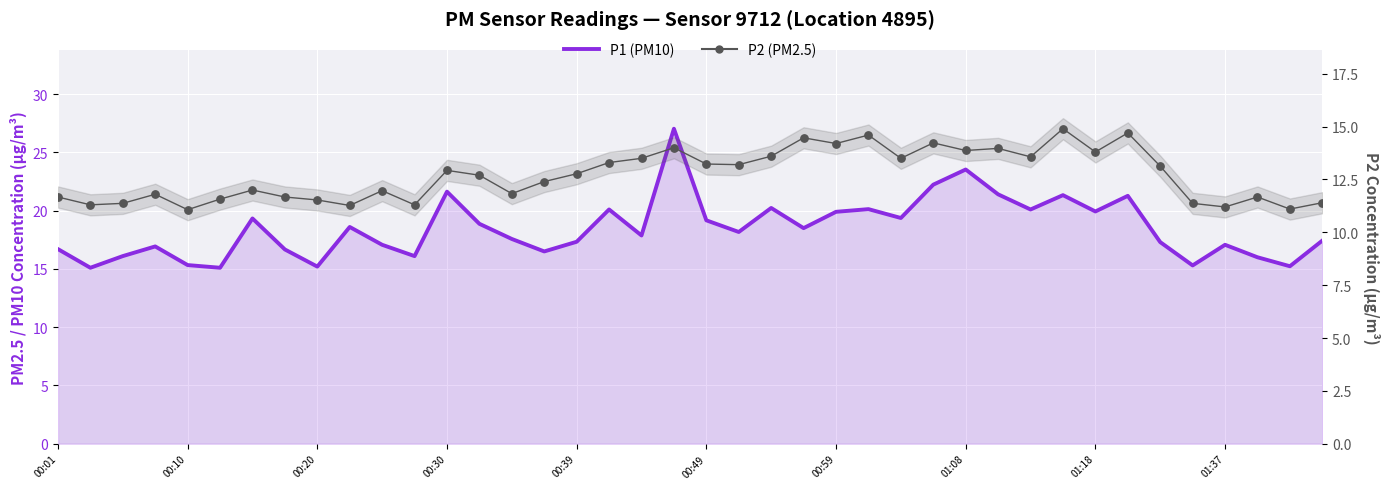

What are all the series names shown in the legend?

P1 (PM10), P2 (PM2.5)